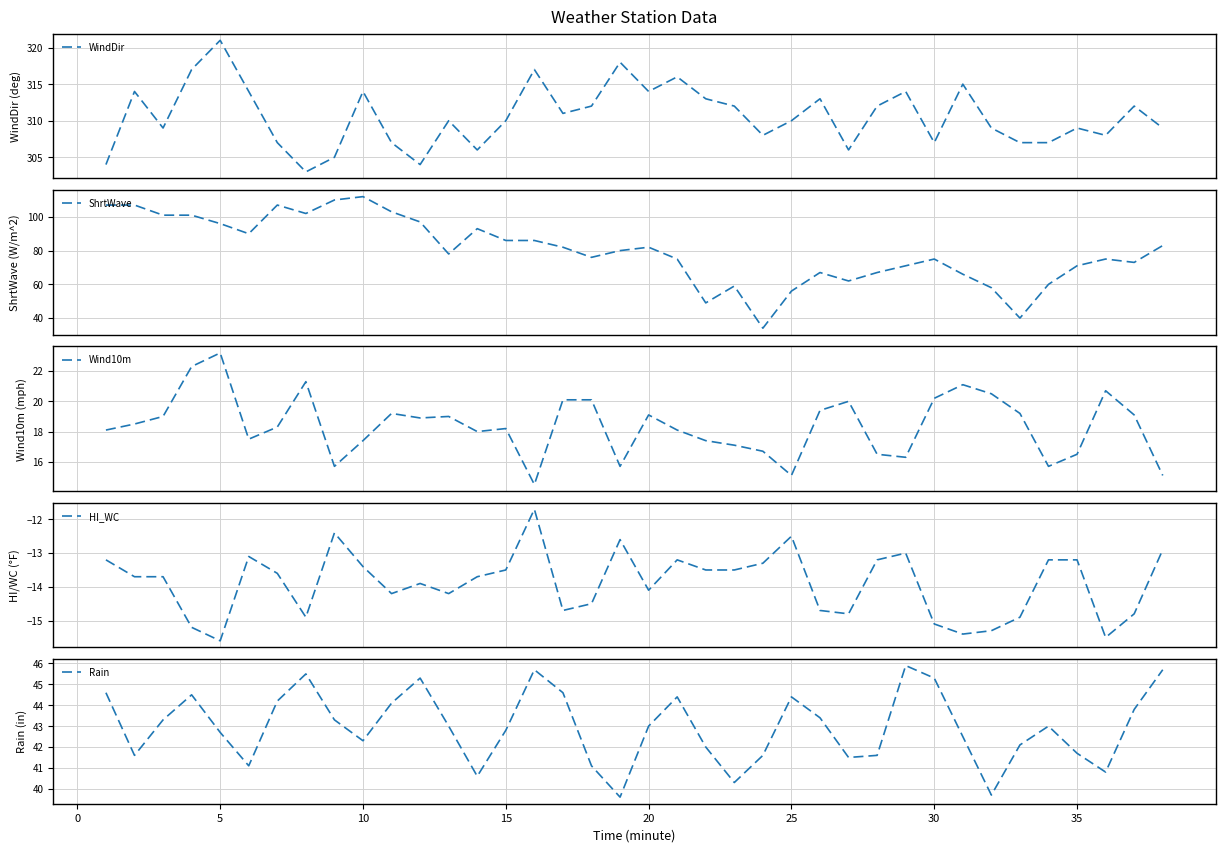

What is the highest value of the WindDir series?

321